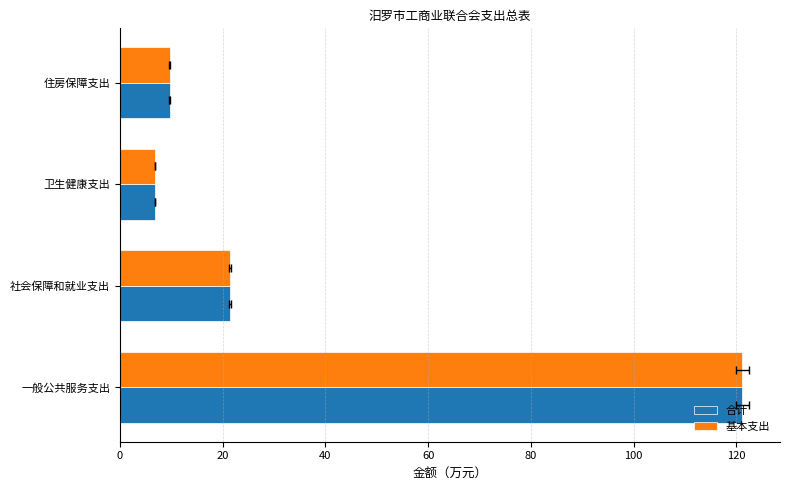

Reading left to right, transcribe all the data shown in this chart.

合计: 121.2	21.5	6.9	9.7
基本支出: 121.2	21.5	6.9	9.7